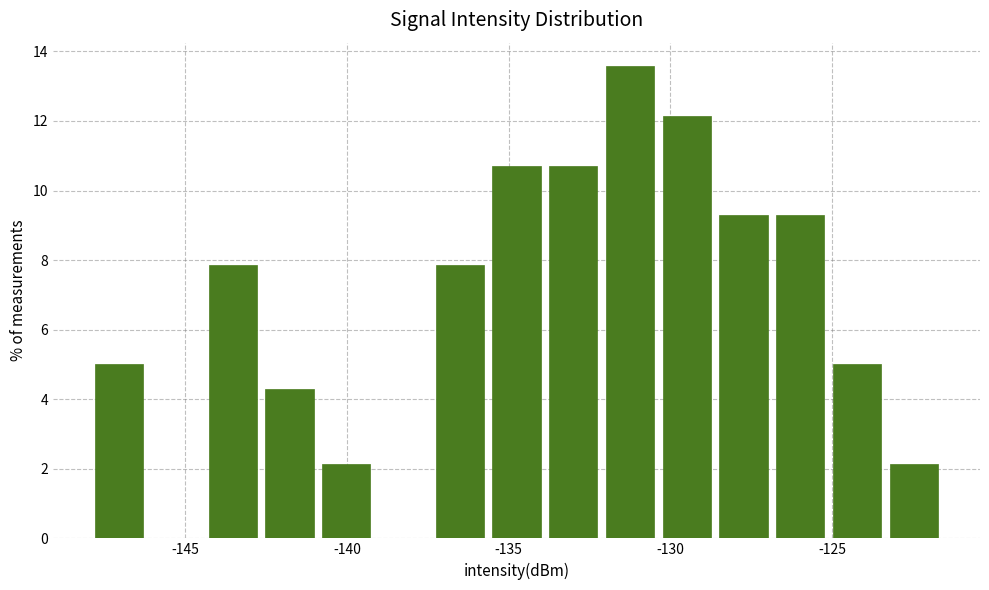

Read against the x-axis, roughly where is the centre of the tallest bar?

-131.0